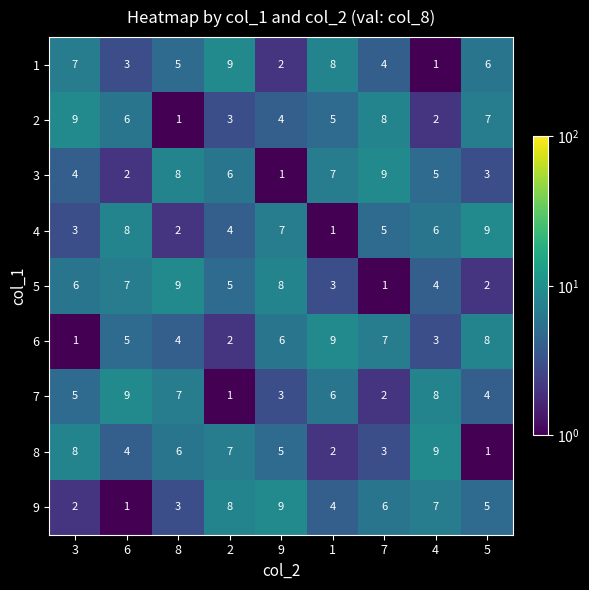

Rank the series at 4 from lowest to highest value.

1, 2, 6, 5, 3, 4, 9, 7, 8